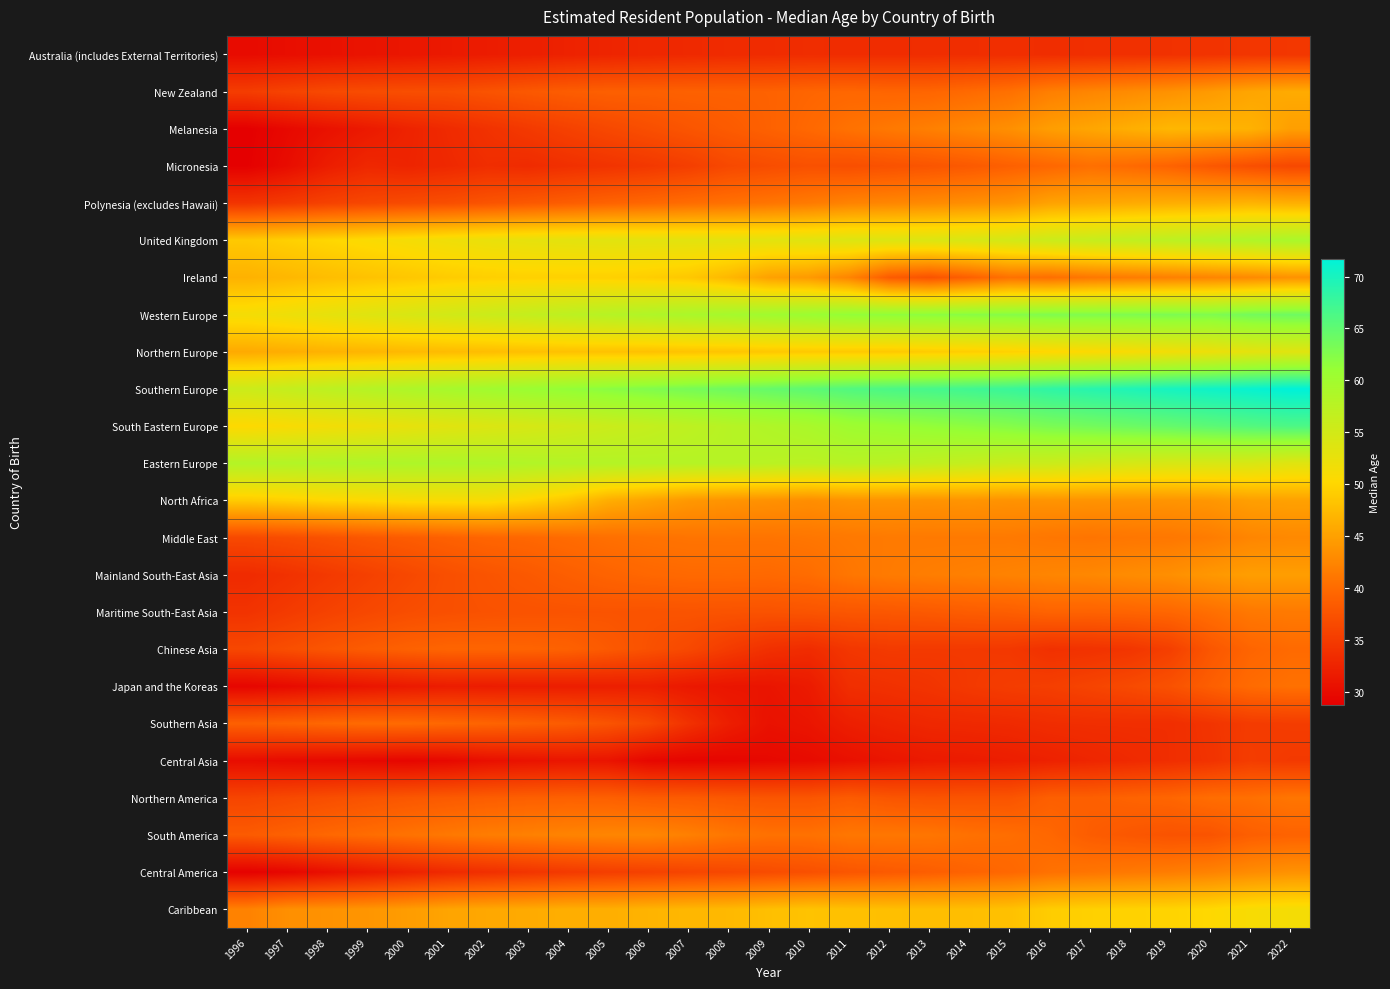

Reading left to right, what are all the values shown in this chart?

Australia (includes External Territories): 1996=30.0	1997=30.2	1998=30.5	1999=30.8	2000=31.1	2001=31.4	2002=31.7	2003=32.0	2004=32.4	2005=32.6	2006=32.9	2007=33.1	2008=33.3	2009=33.4	2010=33.5	2011=33.5	2012=33.5	2013=33.5	2014=33.6	2015=33.6	2016=33.5	2017=33.7	2018=33.8	2019=34.0	2020=34.2	2021=34.4	2022=34.5
New Zealand: 1996=35.2	1997=35.9	1998=36.5	1999=36.8	2000=37.0	2001=37.0	2002=37.5	2003=38.1	2004=38.5	2005=38.8	2006=38.9	2007=39.0	2008=39.0	2009=39.0	2010=39.4	2011=39.6	2012=39.4	2013=39.4	2014=39.9	2015=40.5	2016=41.8	2017=42.5	2018=43.0	2019=43.6	2020=44.4	2021=45.4	2022=46.0
Melanesia: 1996=28.7	1997=29.7	1998=30.6	1999=31.5	2000=32.4	2001=33.2	2002=34.0	2003=34.8	2004=35.6	2005=36.4	2006=37.0	2007=37.7	2008=38.3	2009=39.0	2010=39.7	2011=40.6	2012=41.2	2013=41.9	2014=42.6	2015=43.4	2016=44.7	2017=45.5	2018=46.3	2019=47.1	2020=46.9	2021=46.6	2022=44.8
Micronesia: 1996=28.8	1997=30.1	1998=31.8	1999=32.9	2000=32.6	2001=33.0	2002=33.5	2003=33.3	2004=33.8	2005=34.2	2006=34.6	2007=35.3	2008=36.4	2009=36.9	2010=37.3	2011=37.0	2012=37.4	2013=37.7	2014=38.2	2015=38.9	2016=39.6	2017=40.4	2018=39.9	2019=39.1	2020=38.0	2021=37.1	2022=36.3
Polynesia (excludes Hawaii): 1996=34.3	1997=34.9	1998=35.7	1999=36.2	2000=36.7	2001=37.0	2002=37.6	2003=38.1	2004=38.6	2005=39.2	2006=39.6	2007=40.1	2008=40.5	2009=40.9	2010=41.5	2011=42.2	2012=42.5	2013=42.9	2014=43.3	2015=43.8	2016=45.2	2017=45.5	2018=45.9	2019=46.2	2020=46.4	2021=46.8	2022=46.4
United Kingdom: 1996=48.8	1997=49.4	1998=50.0	1999=50.7	2000=51.3	2001=51.9	2002=52.4	2003=52.8	2004=53.0	2005=53.2	2006=53.2	2007=53.2	2008=53.1	2009=53.1	2010=53.4	2011=53.8	2012=53.8	2013=54.0	2014=54.4	2015=54.8	2016=55.7	2017=56.2	2018=56.7	2019=57.3	2020=57.9	2021=58.5	2022=59.1
Ireland: 1996=46.6	1997=47.1	1998=47.7	1999=48.1	2000=48.6	2001=49.0	2002=49.4	2003=49.5	2004=49.5	2005=49.5	2006=49.2	2007=48.7	2008=47.2	2009=45.1	2010=44.4	2011=42.4	2012=38.4	2013=37.5	2014=38.9	2015=40.6	2016=40.3	2017=41.1	2018=41.6	2019=42.0	2020=42.4	2021=42.9	2022=43.6
Western Europe: 1996=51.4	1997=52.0	1998=52.8	1999=53.5	2000=54.3	2001=55.0	2002=55.8	2003=56.5	2004=57.2	2005=57.9	2006=58.5	2007=59.1	2008=59.6	2009=60.2	2010=60.7	2011=61.4	2012=61.6	2013=61.8	2014=62.1	2015=62.3	2016=62.7	2017=62.7	2018=62.8	2019=63.0	2020=62.8	2021=63.6	2022=64.0
Northern Europe: 1996=45.8	1997=46.2	1998=46.6	1999=46.9	2000=47.3	2001=47.5	2002=47.6	2003=47.9	2004=48.0	2005=48.1	2006=48.0	2007=48.2	2008=48.3	2009=48.6	2010=48.7	2011=48.7	2012=48.7	2013=49.0	2014=49.2	2015=49.5	2016=50.0	2017=50.4	2018=50.9	2019=51.5	2020=52.1	2021=52.9	2022=53.4
Southern Europe: 1996=55.6	1997=56.4	1998=57.2	1999=58.0	2000=58.7	2001=59.5	2002=60.1	2003=60.7	2004=61.4	2005=62.0	2006=62.7	2007=63.3	2008=64.0	2009=64.6	2010=65.2	2011=66.0	2012=66.4	2013=66.7	2014=67.2	2015=67.7	2016=68.4	2017=69.0	2018=69.5	2019=70.2	2020=70.7	2021=71.2	2022=71.7
South Eastern Europe: 1996=50.3	1997=50.8	1998=51.4	1999=52.0	2000=52.6	2001=53.3	2002=53.9	2003=54.5	2004=55.1	2005=55.8	2006=56.4	2007=57.1	2008=57.8	2009=58.5	2010=59.2	2011=60.3	2012=60.8	2013=61.3	2014=61.8	2015=62.4	2016=63.1	2017=63.6	2018=64.1	2019=64.6	2020=65.2	2021=65.8	2022=66.3
Eastern Europe: 1996=58.2	1997=58.2	1998=58.4	1999=58.6	2000=58.7	2001=58.7	2002=58.6	2003=58.4	2004=58.1	2005=58.1	2006=58.0	2007=57.9	2008=57.9	2009=57.6	2010=57.4	2011=57.7	2012=57.4	2013=56.9	2014=56.4	2015=55.9	2016=55.8	2017=55.1	2018=54.7	2019=54.4	2020=54.4	2021=54.3	2022=53.5
North Africa: 1996=48.9	1997=49.4	1998=50.0	1999=50.3	2000=50.7	2001=50.8	2002=50.9	2003=49.9	2004=48.5	2005=46.2	2006=45.2	2007=44.2	2008=43.8	2009=43.5	2010=43.2	2011=43.7	2012=43.8	2013=43.7	2014=43.8	2015=43.6	2016=43.8	2017=43.7	2018=43.7	2019=43.8	2020=44.1	2021=44.8	2022=45.0
Middle East: 1996=36.4	1997=36.9	1998=37.4	1999=38.0	2000=38.4	2001=38.9	2002=39.4	2003=39.6	2004=40.0	2005=40.4	2006=40.6	2007=40.8	2008=40.8	2009=40.8	2010=41.0	2011=41.2	2012=41.4	2013=41.4	2014=41.4	2015=41.4	2016=41.0	2017=40.9	2018=41.0	2019=41.1	2020=41.6	2021=42.4	2022=42.7
Mainland South-East Asia: 1996=33.2	1997=33.9	1998=34.8	1999=35.5	2000=36.3	2001=37.1	2002=37.6	2003=38.1	2004=38.7	2005=39.2	2006=39.6	2007=39.8	2008=39.9	2009=39.8	2010=40.1	2011=41.0	2012=41.5	2013=41.7	2014=41.9	2015=42.2	2016=42.5	2017=42.7	2018=43.0	2019=43.4	2020=44.1	2021=44.7	2022=44.7
Maritime South-East Asia: 1996=34.1	1997=34.9	1998=35.7	1999=36.3	2000=36.9	2001=37.2	2002=37.4	2003=37.5	2004=37.6	2005=37.6	2006=37.5	2007=37.6	2008=37.5	2009=37.4	2010=37.6	2011=37.9	2012=38.0	2013=38.2	2014=38.5	2015=38.7	2016=39.2	2017=39.1	2018=39.3	2019=39.5	2020=40.3	2021=41.2	2022=41.4
Chinese Asia: 1996=36.3	1997=37.0	1998=37.8	1999=38.5	2000=39.0	2001=39.4	2002=39.3	2003=39.2	2004=39.0	2005=38.2	2006=37.3	2007=36.4	2008=35.0	2009=33.8	2010=33.4	2011=34.5	2012=34.9	2013=34.8	2014=34.8	2015=34.7	2016=33.9	2017=34.0	2018=34.4	2019=35.4	2020=37.8	2021=39.4	2022=39.9
Japan and the Koreas: 1996=29.4	1997=29.9	1998=30.5	1999=31.0	2000=31.4	2001=31.8	2002=31.7	2003=31.8	2004=31.9	2005=32.0	2006=32.0	2007=31.3	2008=31.0	2009=31.0	2010=31.6	2011=33.6	2012=33.9	2013=34.2	2014=34.8	2015=35.2	2016=35.4	2017=35.9	2018=36.6	2019=37.3	2020=38.7	2021=40.0	2022=40.5
Southern Asia: 1996=38.9	1997=39.2	1998=39.6	1999=40.0	2000=40.0	2001=39.6	2002=39.3	2003=38.9	2004=38.4	2005=37.6	2006=36.4	2007=34.0	2008=31.9	2009=30.6	2010=31.0	2011=32.0	2012=32.6	2013=32.9	2014=33.1	2015=33.2	2016=33.5	2017=33.6	2018=33.6	2019=33.6	2020=34.2	2021=35.0	2022=35.2
Central Asia: 1996=30.1	1997=29.9	1998=29.7	1999=29.6	2000=29.4	2001=29.7	2002=30.4	2003=30.8	2004=31.0	2005=30.9	2006=29.5	2007=29.2	2008=29.4	2009=29.7	2010=29.9	2011=30.5	2012=31.0	2013=31.5	2014=31.6	2015=31.9	2016=32.3	2017=32.7	2018=33.1	2019=33.6	2020=34.1	2021=35.1	2022=34.8
Northern America: 1996=36.0	1997=36.5	1998=37.0	1999=37.5	2000=37.9	2001=38.3	2002=38.6	2003=38.8	2004=39.0	2005=38.9	2006=38.4	2007=38.4	2008=38.0	2009=37.8	2010=37.8	2011=38.4	2012=37.8	2013=37.5	2014=37.6	2015=37.6	2016=38.8	2017=38.8	2018=39.2	2019=39.5	2020=40.2	2021=40.4	2022=41.0
South America: 1996=38.3	1997=39.0	1998=39.6	1999=40.1	2000=40.7	2001=41.2	2002=41.7	2003=42.0	2004=42.3	2005=42.5	2006=42.5	2007=41.9	2008=41.1	2009=40.5	2010=40.5	2011=41.1	2012=41.1	2013=41.0	2014=40.5	2015=40.2	2016=39.6	2017=38.5	2018=37.9	2019=37.5	2020=37.6	2021=38.7	2022=39.1
Central America: 1996=28.9	1997=29.4	1998=30.4	1999=31.4	2000=32.3	2001=33.1	2002=33.7	2003=34.3	2004=34.8	2005=35.3	2006=35.6	2007=36.0	2008=36.3	2009=36.8	2010=37.2	2011=37.8	2012=38.2	2013=38.6	2014=39.2	2015=39.6	2016=40.5	2017=40.9	2018=41.3	2019=41.6	2020=42.2	2021=43.0	2022=43.6
Caribbean: 1996=42.1	1997=43.4	1998=43.6	1999=44.0	2000=44.6	2001=45.3	2002=45.7	2003=45.9	2004=46.3	2005=46.3	2006=46.8	2007=47.1	2008=47.3	2009=47.8	2010=48.2	2011=48.0	2012=47.8	2013=47.7	2014=47.8	2015=48.0	2016=49.1	2017=49.5	2018=49.7	2019=49.8	2020=50.2	2021=51.0	2022=51.3